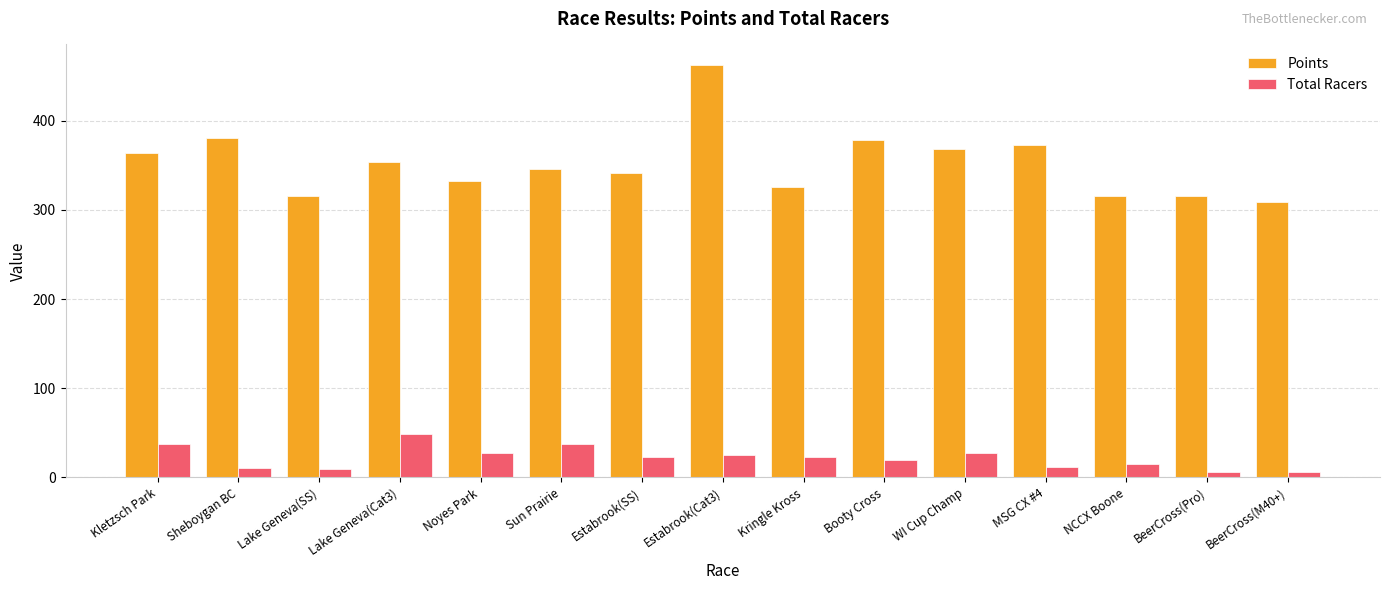

Which label corresponds to the largest value in the chart?

Estabrook(Cat3)